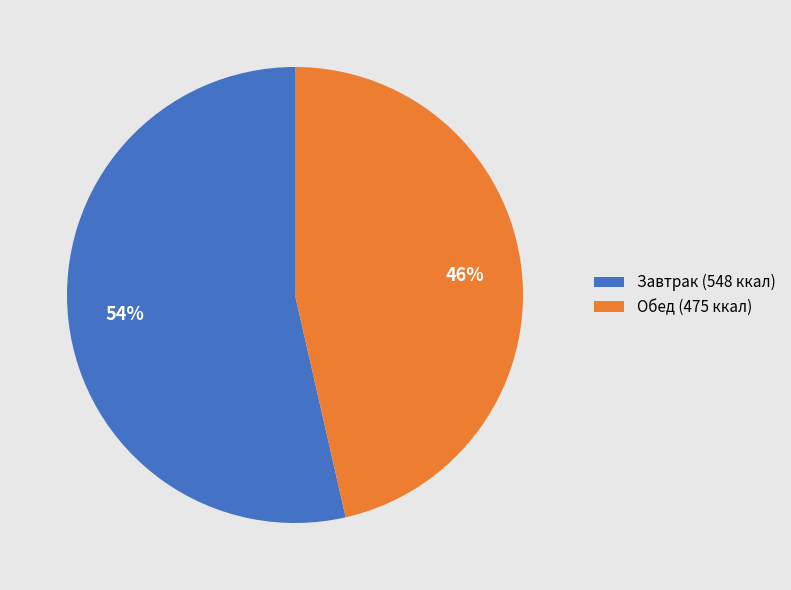

Which category has the biggest portion of the pie?

Завтрак (548 ккал)